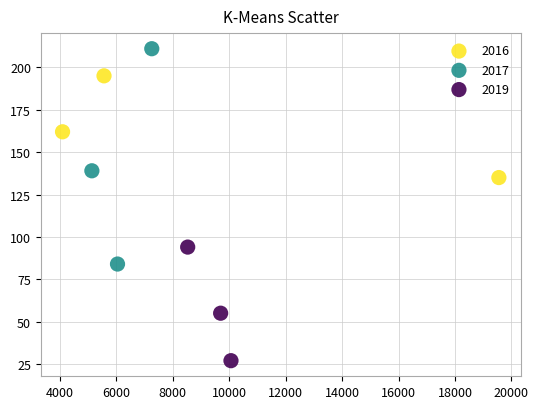

Which series contains the lowest Y value?

2019